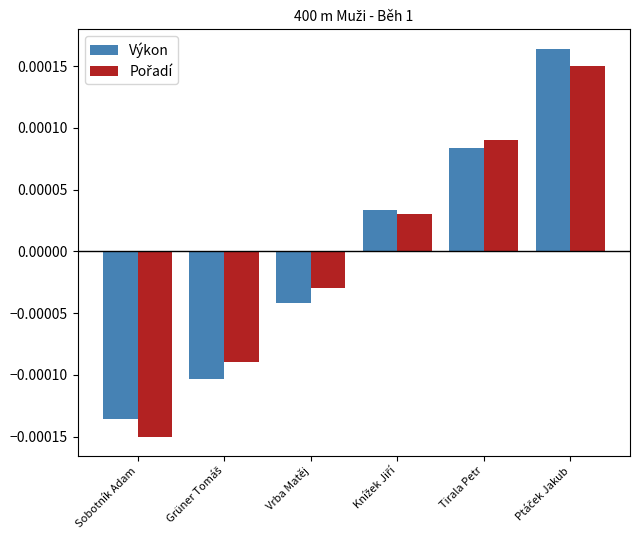

At how many categories does at least one series exceed 0?

3